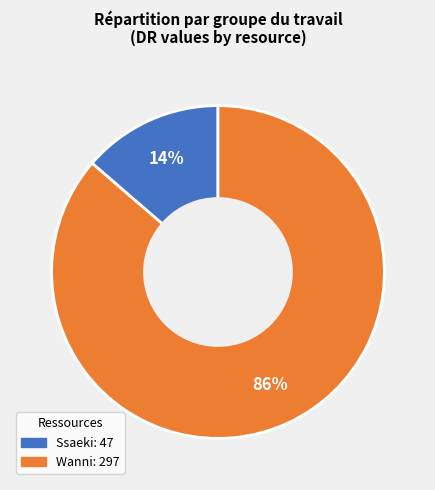

True or false: Ssaeki accounts for 14% of the total.

True